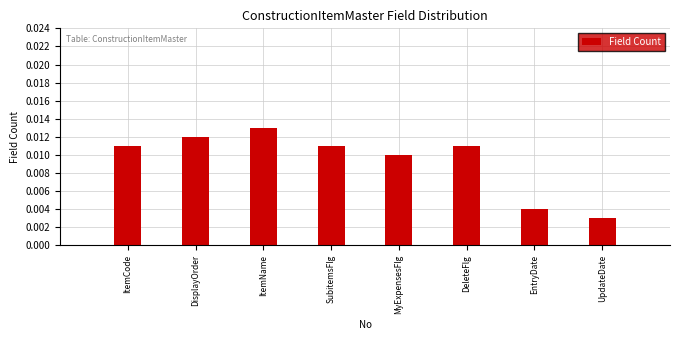

What position from the left is EntryDate?

7